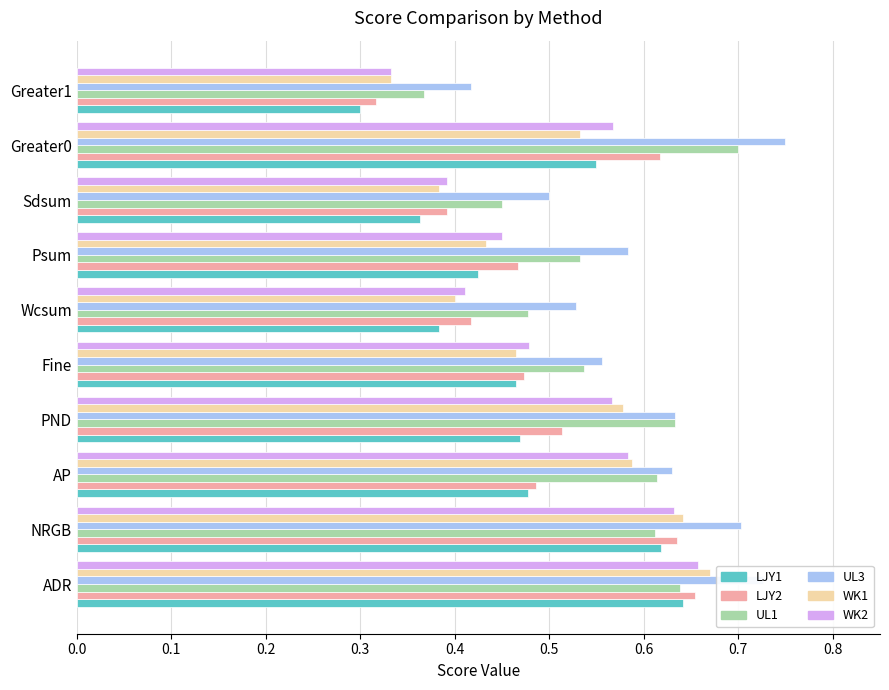

Which category has the lowest value in the WK1 series?

Greater1